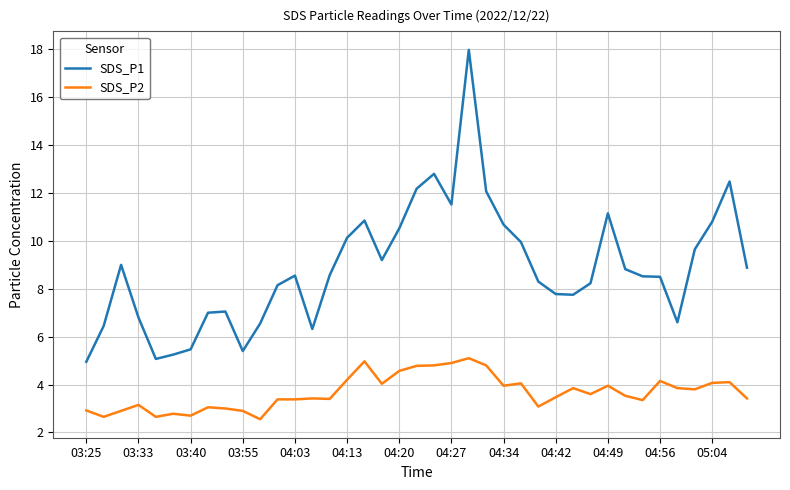

Which series has the widest spread of values?

SDS_P1